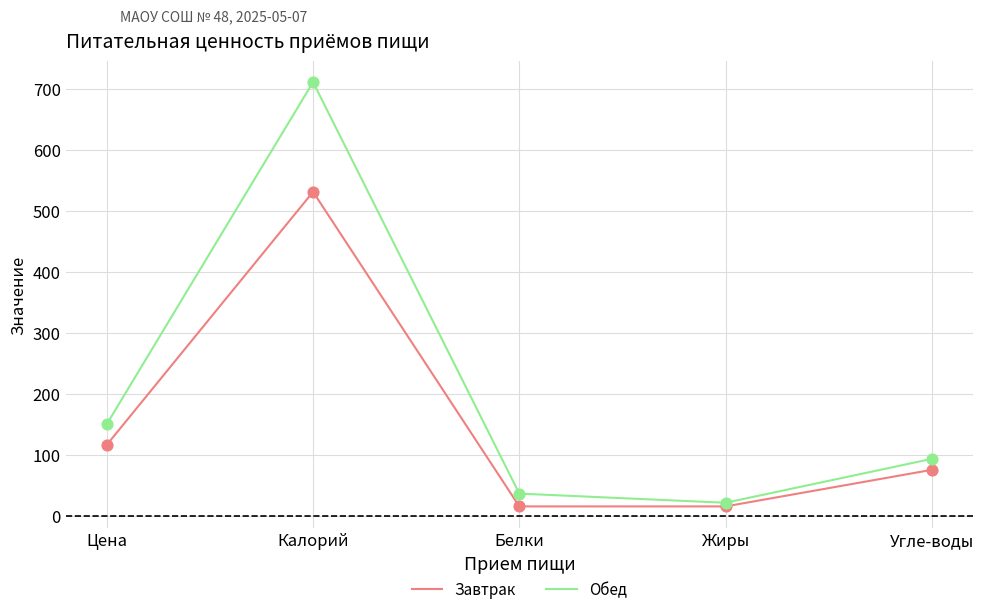

At which category is the sum across all series the highest?

Калорий